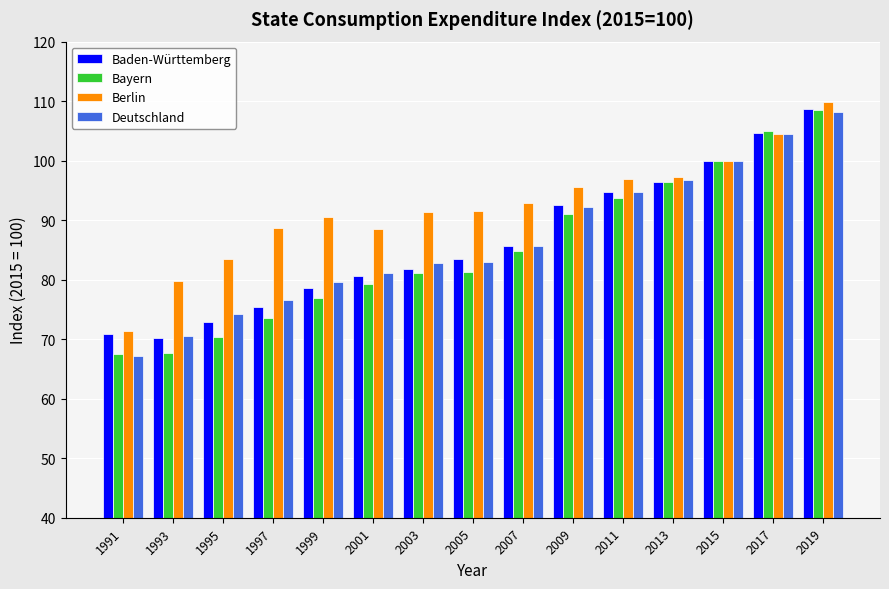

Which series changed the most between 1995 and 2003?

Bayern